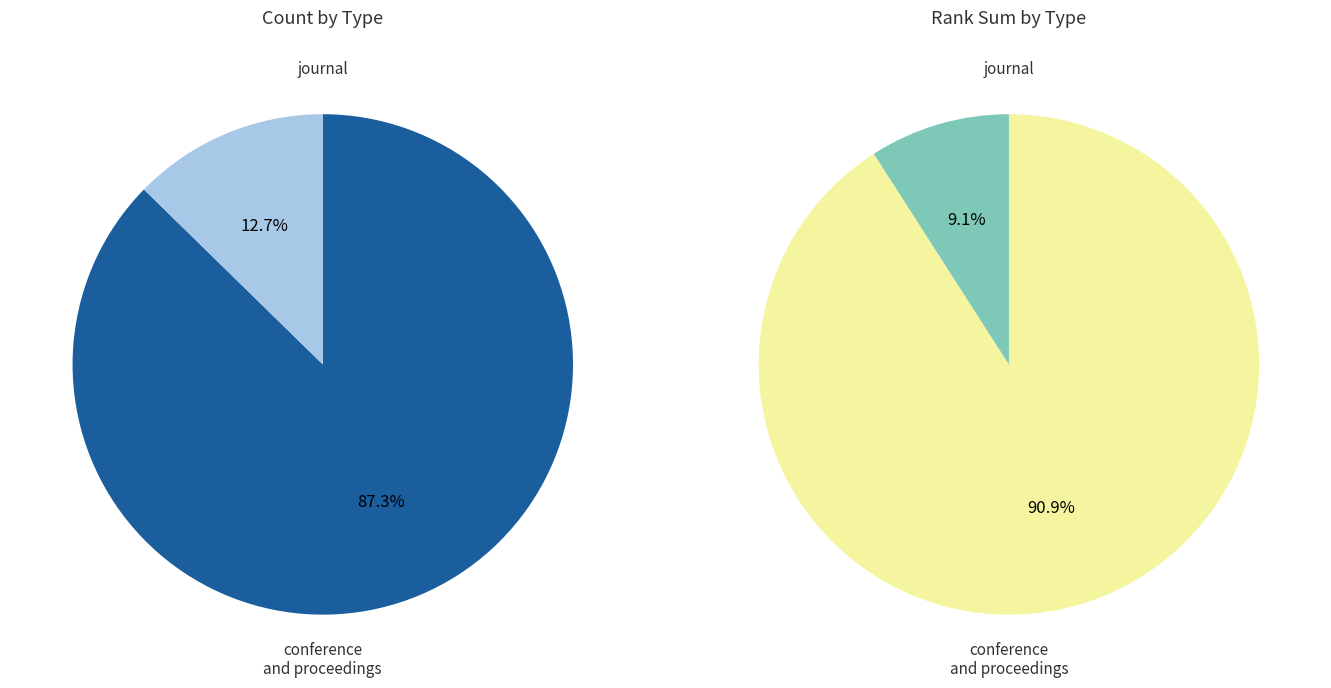

Count the number of slices in the pie.

2